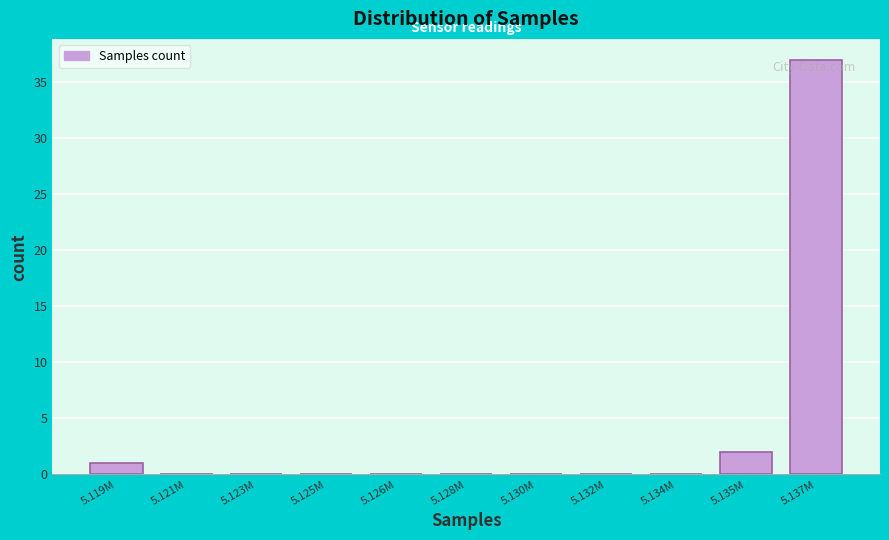

Reading left to right, list all the values displayed in this chart.

5.119M=1	5.121M=0	5.123M=0	5.125M=0	5.126M=0	5.128M=0	5.130M=0	5.132M=0	5.134M=0	5.135M=2	5.137M=37